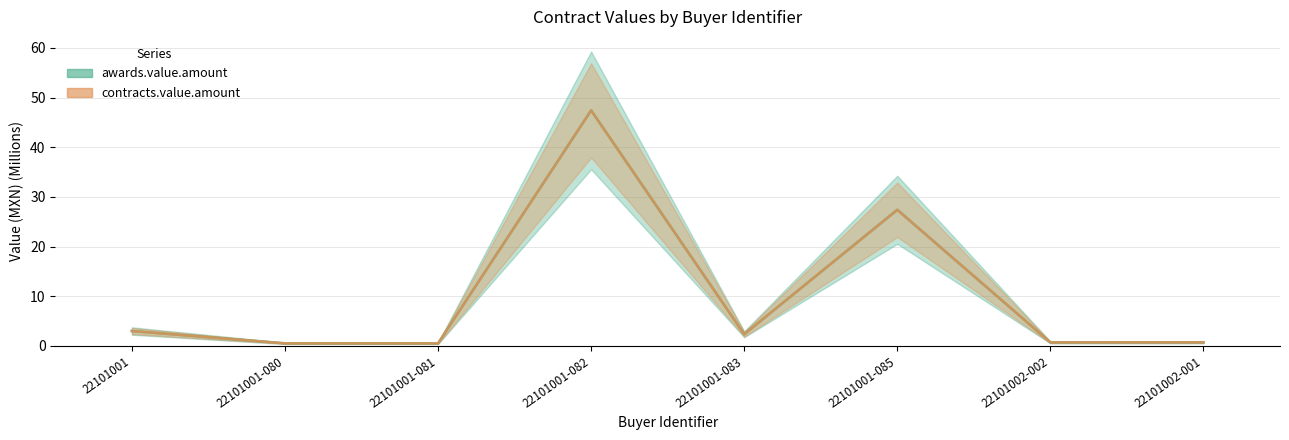

What position from the left is 22101001?

1